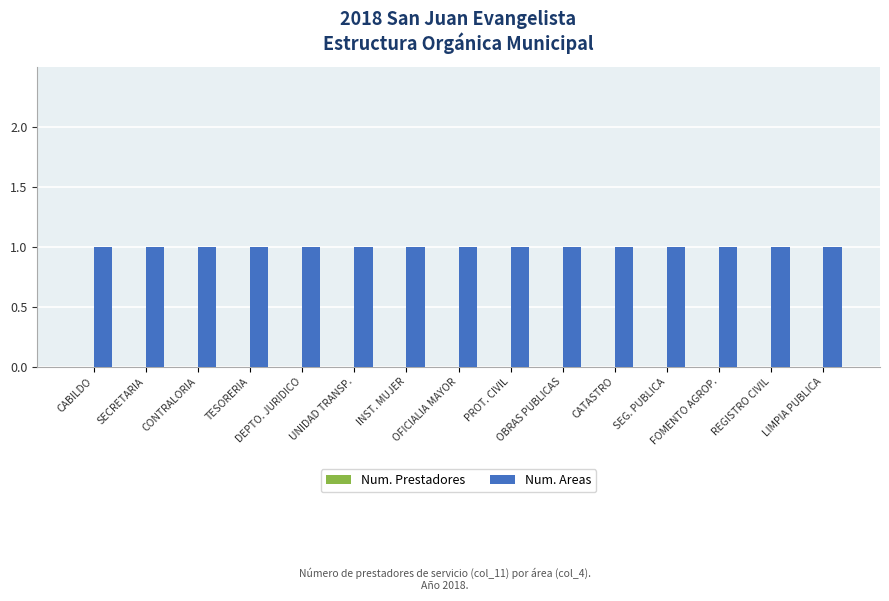

At which label is Num. Prestadores closest to 0?

CABILDO